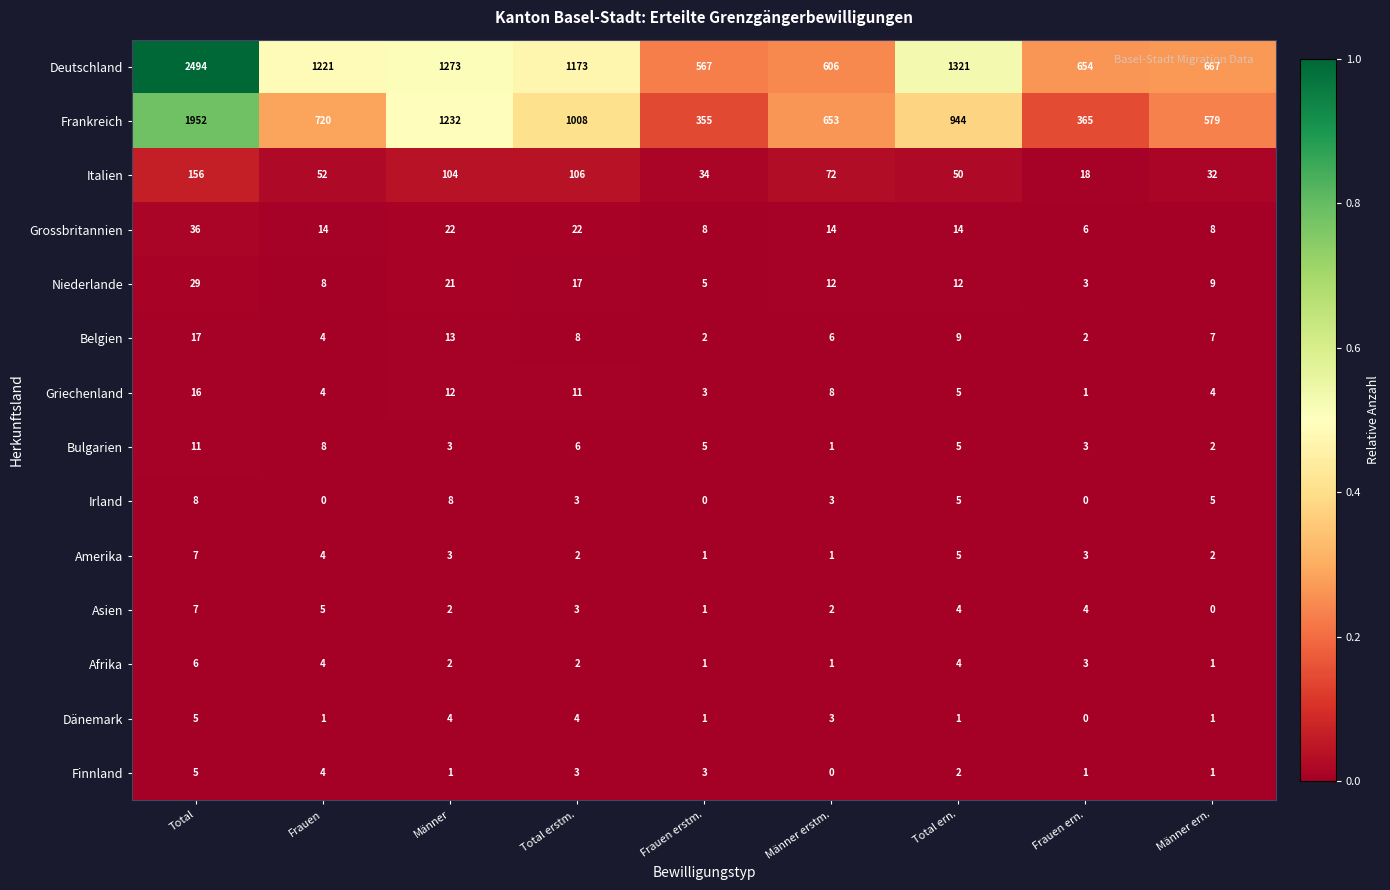

True or false: Amerika has a value of 4 at Frauen.

True